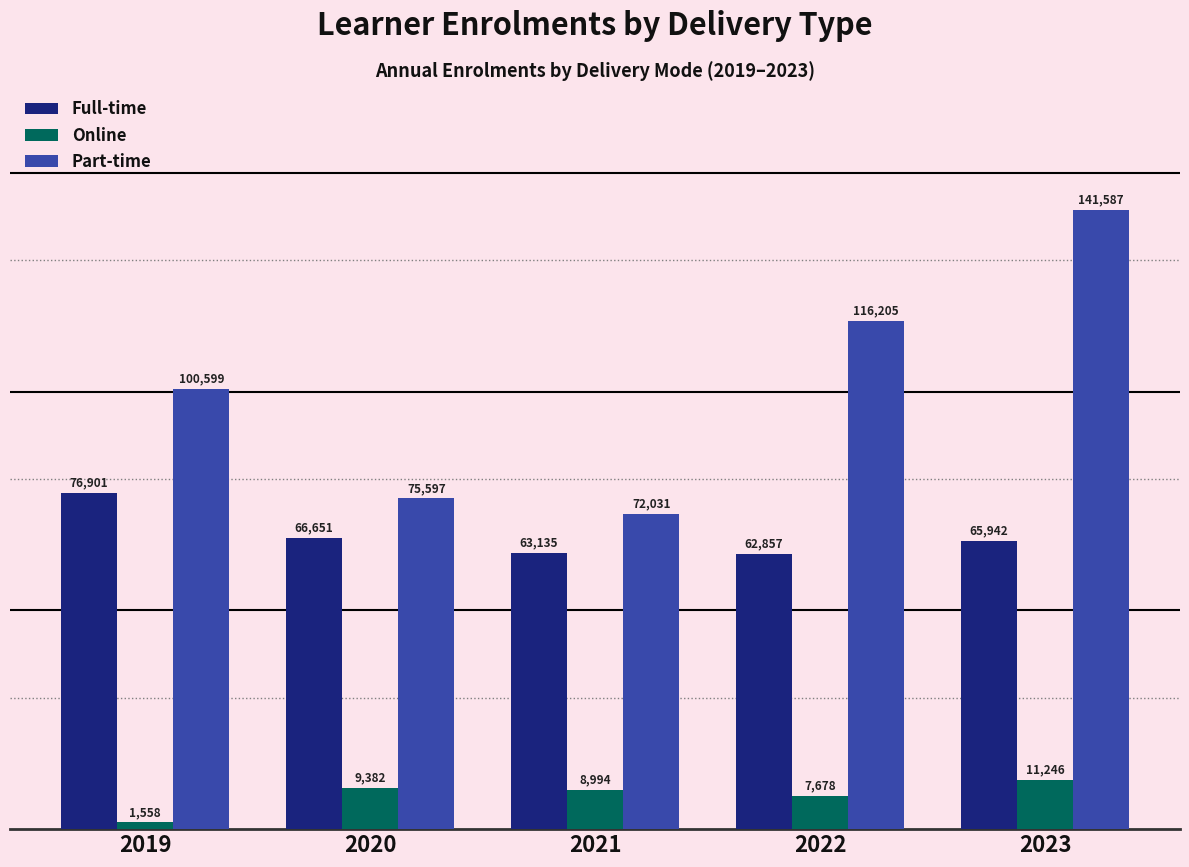

What is the spread (max minus min) of values at 2023?

130341